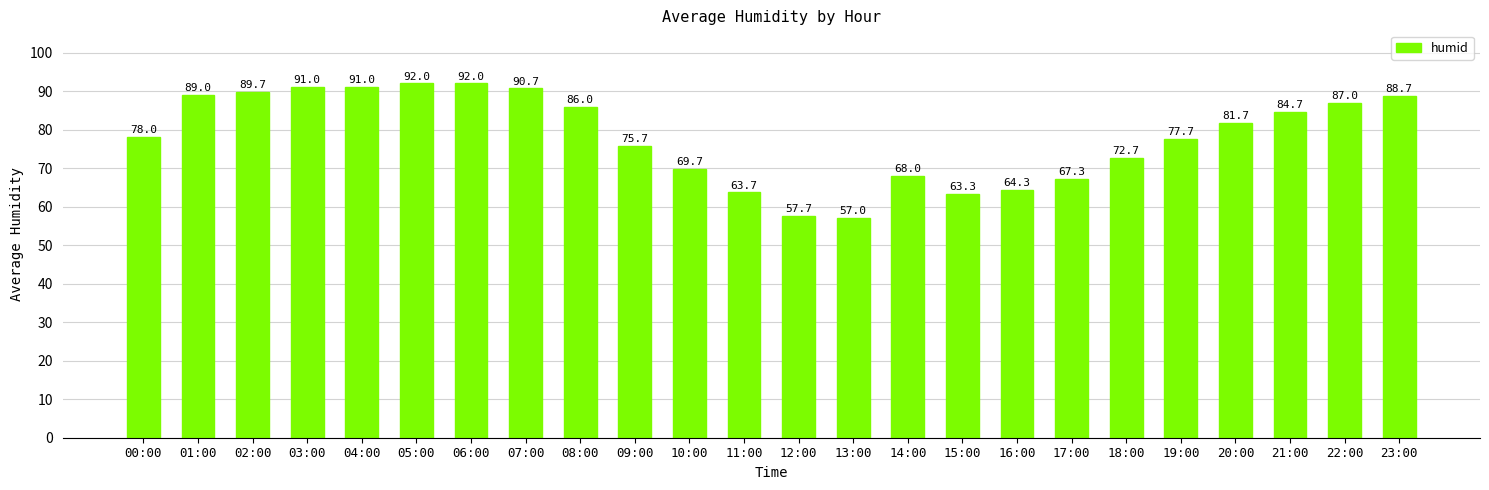

What is the label of the 23rd bar from the left?

22:00